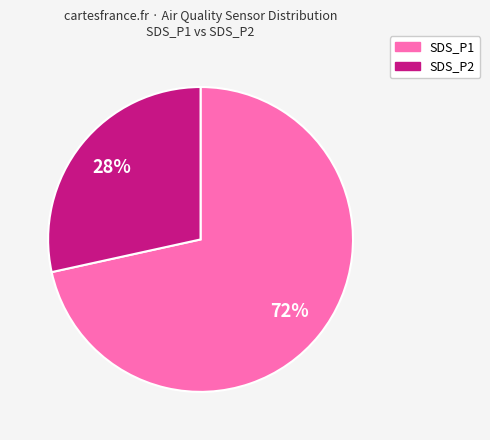

Is there any slice that represents more than half of the pie?

Yes